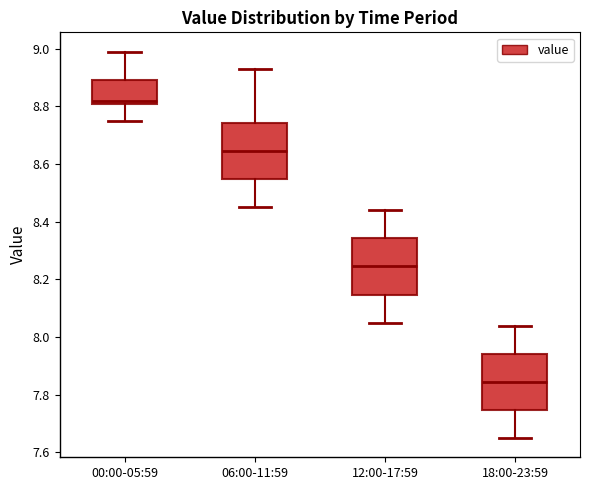

Reading left to right, transcribe this box plot: for each box, give where its median line is, the range the box spans, and where its two whiskers end, as read against the y-axis. The values are not printed on the chart, so give them approximately, as read against the axis.

00:00-05:59: median 8.82 (just above the box's lower edge), box 8.82 to 8.90, whiskers 8.76 to 9.00
06:00-11:59: median 8.64, box 8.54 to 8.74, whiskers 8.46 to 8.94
12:00-17:59: median 8.24, box 8.14 to 8.34, whiskers 8.06 to 8.44
18:00-23:59: median 7.84, box 7.74 to 7.94, whiskers 7.66 to 8.04